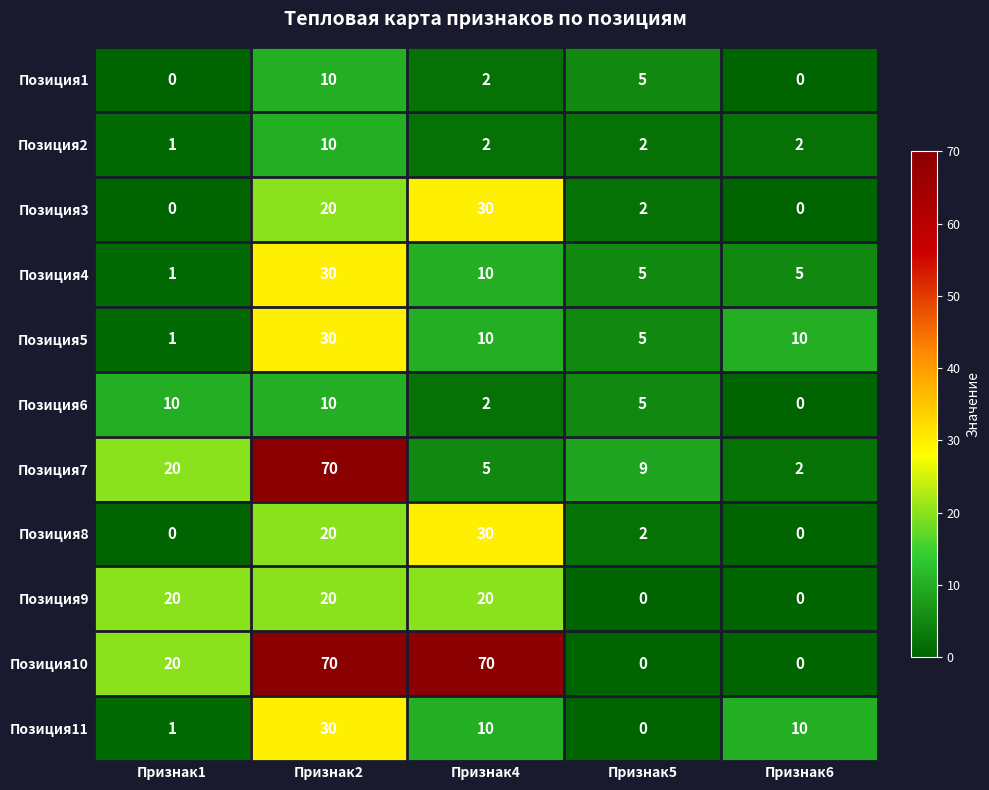

What is the highest value of the Позиция5 series?

30